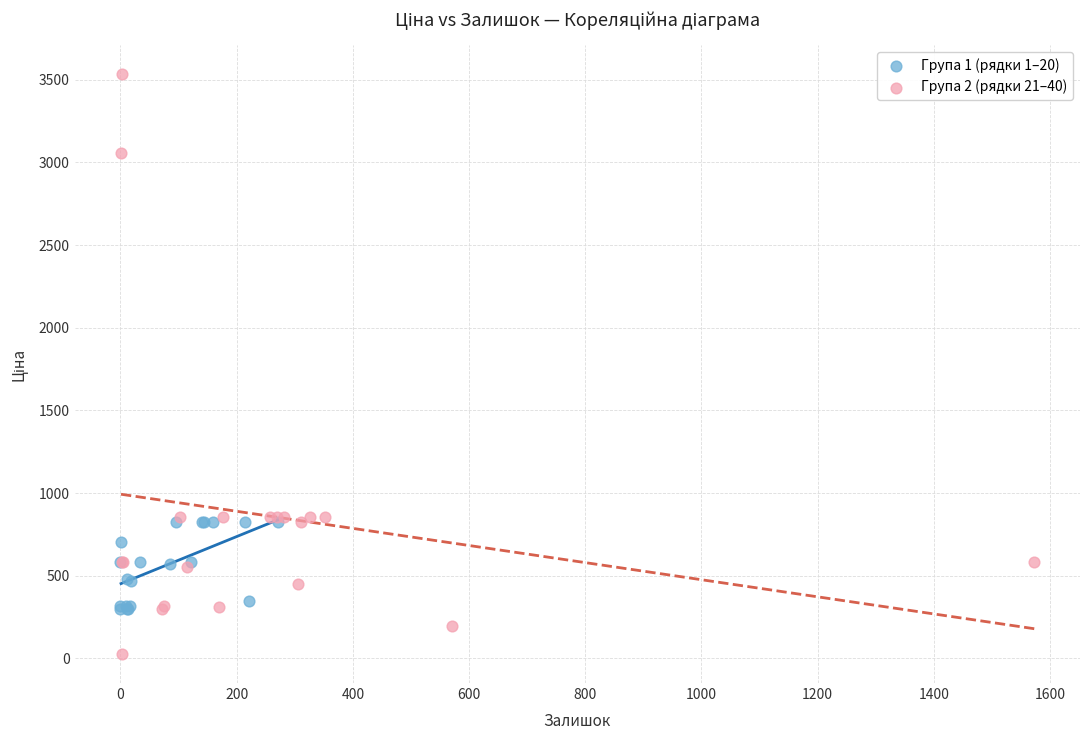

Which series has the largest Y range (max minus min)?

Група 2 (рядки 21–40)